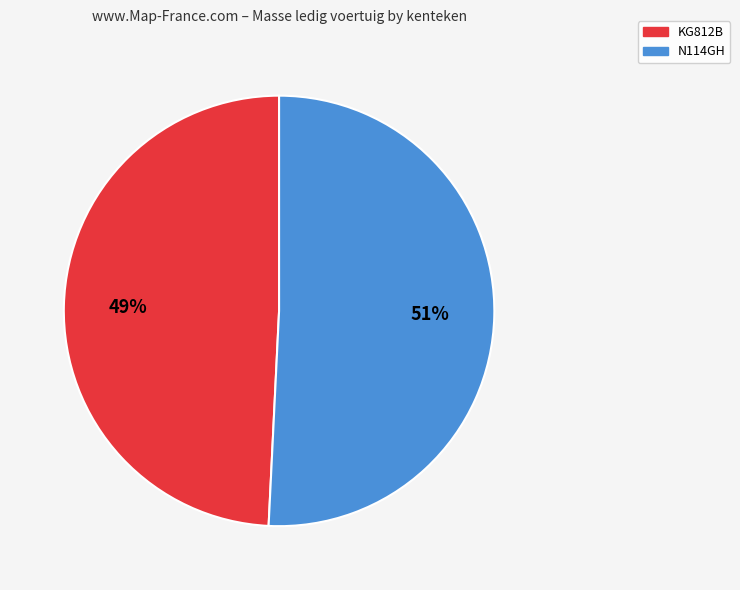

How many segments does this pie chart have?

2